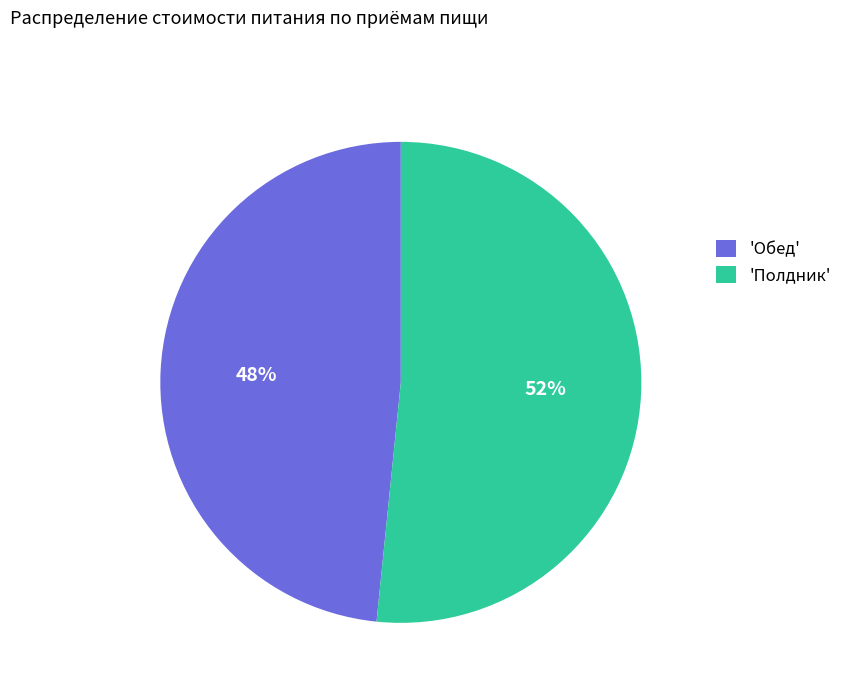

Combined, do 'Обед' and 'Полдник' account for over 50%?

Yes